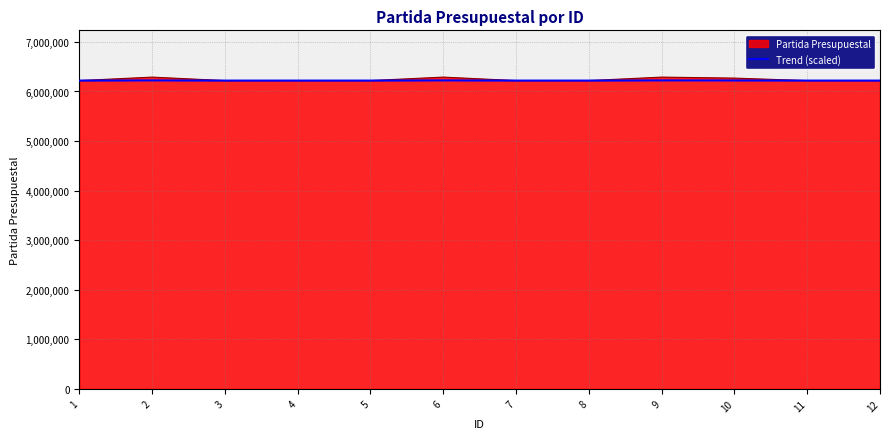

Count the number of data series in this chart.

2